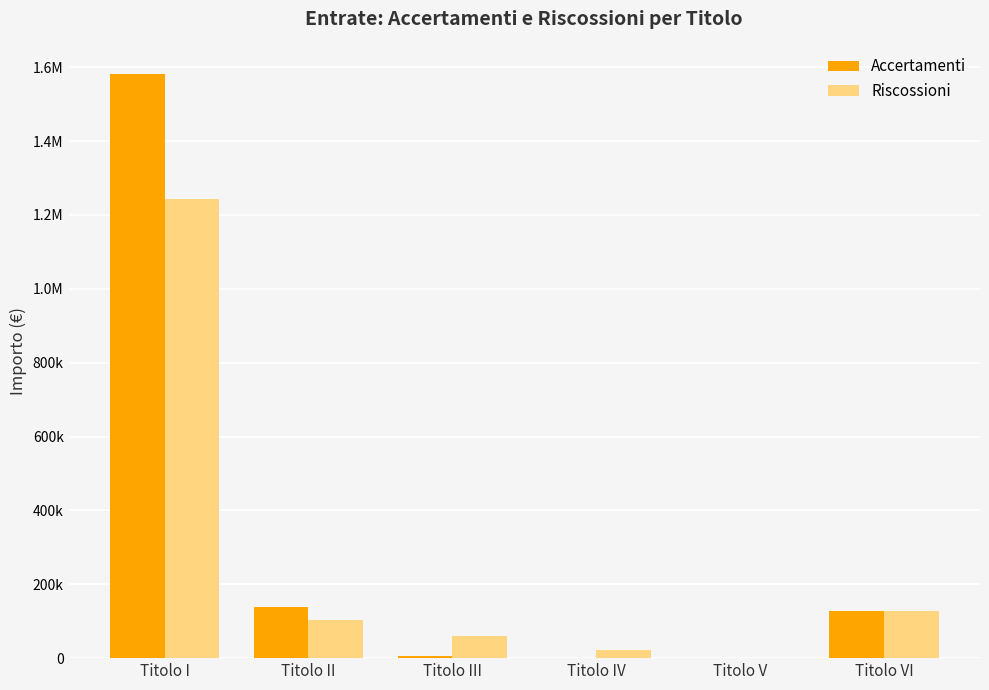

What is the label of the 2nd bar from the left?

Titolo II